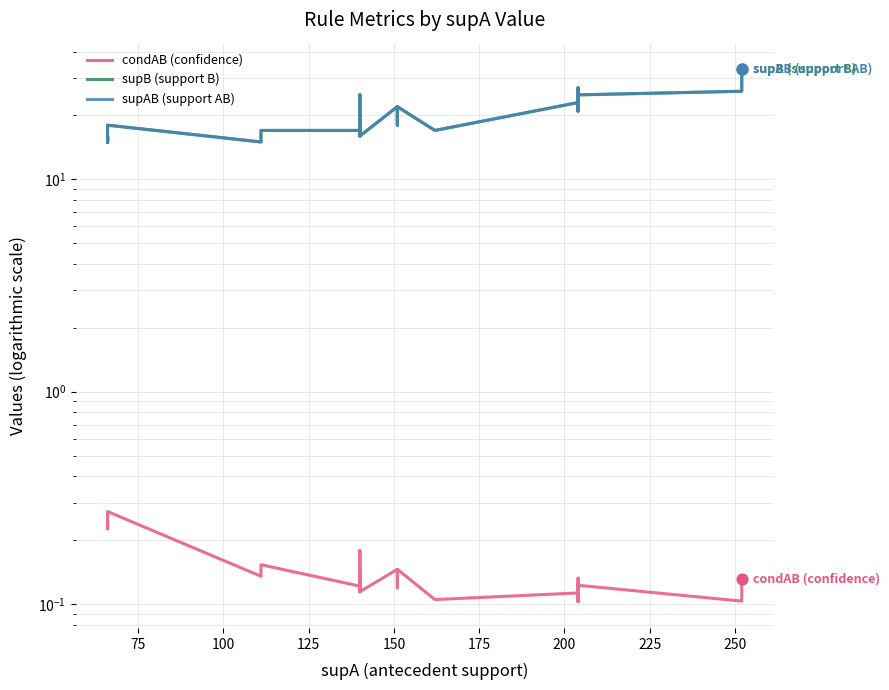

Which series has the largest total across all categories?

supB (support B)